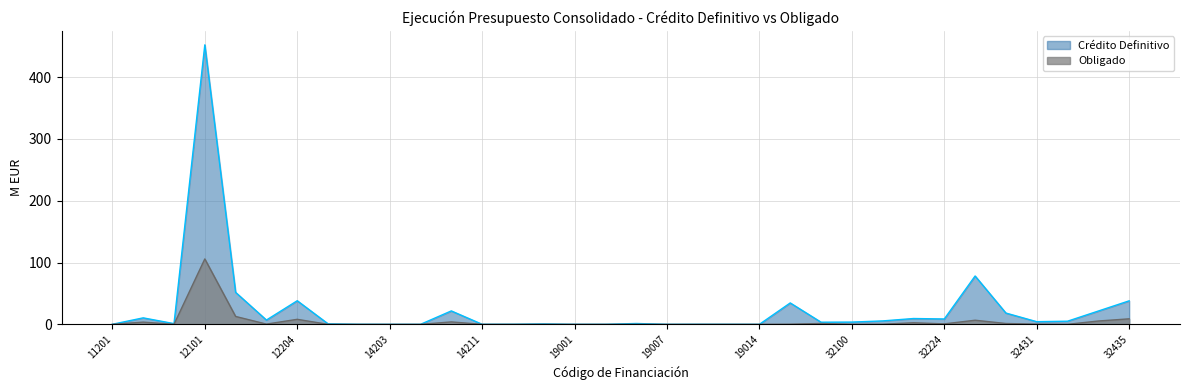

True or false: Obligado has more than 2 points higher than both neighbors.

True